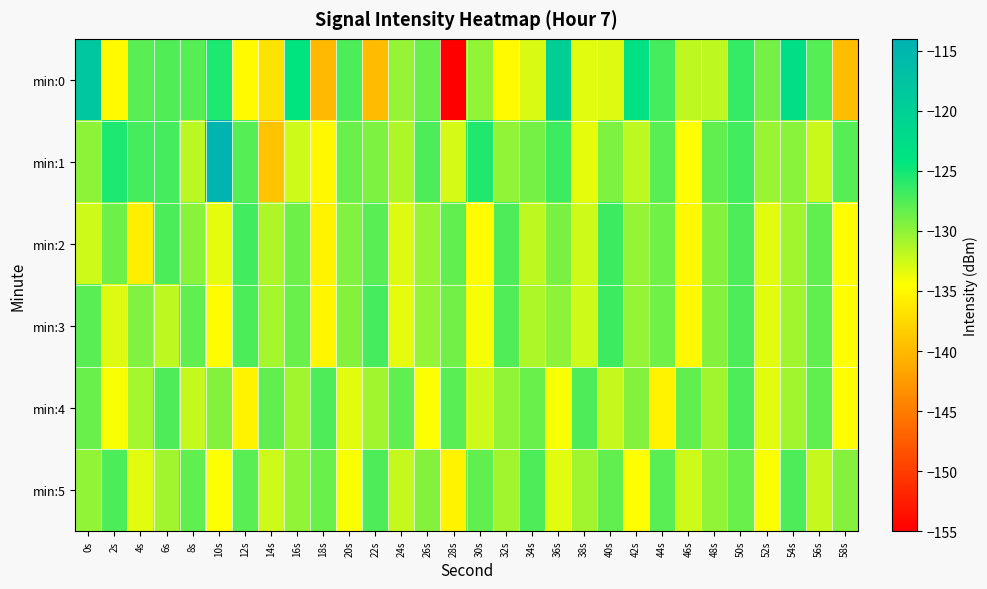

Reading right to left, what are all the values shown in this chart?

min:0: 58s=-139.7	56s=-127.8	54s=-122.9	52s=-128.9	50s=-126.5	48s=-131.9	46s=-131.9	44s=-127.1	42s=-123.5	40s=-133.1	38s=-133.4	36s=-119.9	34s=-133.0	32s=-134.9	30s=-130.1	28s=-155.7	26s=-128.5	24s=-130.2	22s=-139.9	20s=-127.4	18s=-140.0	16s=-124.2	14s=-136.7	12s=-135.0	10s=-125.4	8s=-127.7	6s=-127.6	4s=-127.9	2s=-135.0	0s=-118.3
min:1: 58s=-127.7	56s=-132.3	54s=-129.8	52s=-130.5	50s=-126.9	48s=-128.2	46s=-134.6	44s=-127.9	42s=-131.8	40s=-129.2	38s=-133.5	36s=-126.7	34s=-128.9	32s=-130.1	30s=-125.7	28s=-132.9	26s=-127.5	24s=-131.2	22s=-129.3	20s=-128.4	18s=-135.1	16s=-132.4	14s=-139.3	12s=-127.6	10s=-114.3	8s=-131.7	6s=-127.0	4s=-127.0	2s=-125.5	0s=-129.9
min:2: 58s=-134.3	56s=-128.1	54s=-130.8	52s=-133.2	50s=-127.5	48s=-129.7	46s=-135.1	44s=-128.9	42s=-130.2	40s=-126.8	38s=-132.5	36s=-129.1	34s=-131.8	32s=-127.3	30s=-134.7	28s=-128.2	26s=-130.5	24s=-133.1	22s=-127.9	20s=-129.5	18s=-135.3	16s=-128.7	14s=-131.2	12s=-126.9	10s=-133.5	8s=-129.8	6s=-127.3	4s=-135.9	2s=-128.7	0s=-132.5
min:3: 58s=-134.3	56s=-128.1	54s=-130.8	52s=-133.2	50s=-127.5	48s=-129.7	46s=-135.1	44s=-128.9	42s=-130.2	40s=-126.8	38s=-132.5	36s=-129.9	34s=-131.2	32s=-127.6	30s=-134.1	28s=-128.8	26s=-130.2	24s=-133.5	22s=-127.1	20s=-129.7	18s=-135.2	16s=-128.5	14s=-130.9	12s=-127.3	10s=-134.7	8s=-128.2	6s=-131.8	4s=-129.5	2s=-133.1	0s=-127.9
min:4: 58s=-134.3	56s=-128.1	54s=-130.8	52s=-133.2	50s=-127.5	48s=-130.8	46s=-128.1	44s=-135.3	42s=-129.7	40s=-132.1	38s=-127.5	36s=-134.2	34s=-128.6	32s=-130.1	30s=-132.5	28s=-127.9	26s=-134.3	24s=-128.1	22s=-130.8	20s=-133.2	18s=-127.5	16s=-130.8	14s=-128.1	12s=-135.3	10s=-129.7	8s=-132.1	6s=-127.5	4s=-130.9	2s=-134.2	0s=-128.6
min:5: 58s=-129.7	56s=-132.1	54s=-127.5	52s=-134.2	50s=-128.6	48s=-130.1	46s=-132.5	44s=-127.9	42s=-134.3	40s=-128.1	38s=-130.8	36s=-133.2	34s=-127.5	32s=-130.8	30s=-128.1	28s=-135.3	26s=-129.7	24s=-132.1	22s=-127.5	20s=-134.2	18s=-128.6	16s=-130.1	14s=-132.5	12s=-127.9	10s=-134.3	8s=-128.1	6s=-130.8	4s=-133.2	2s=-127.5	0s=-130.1